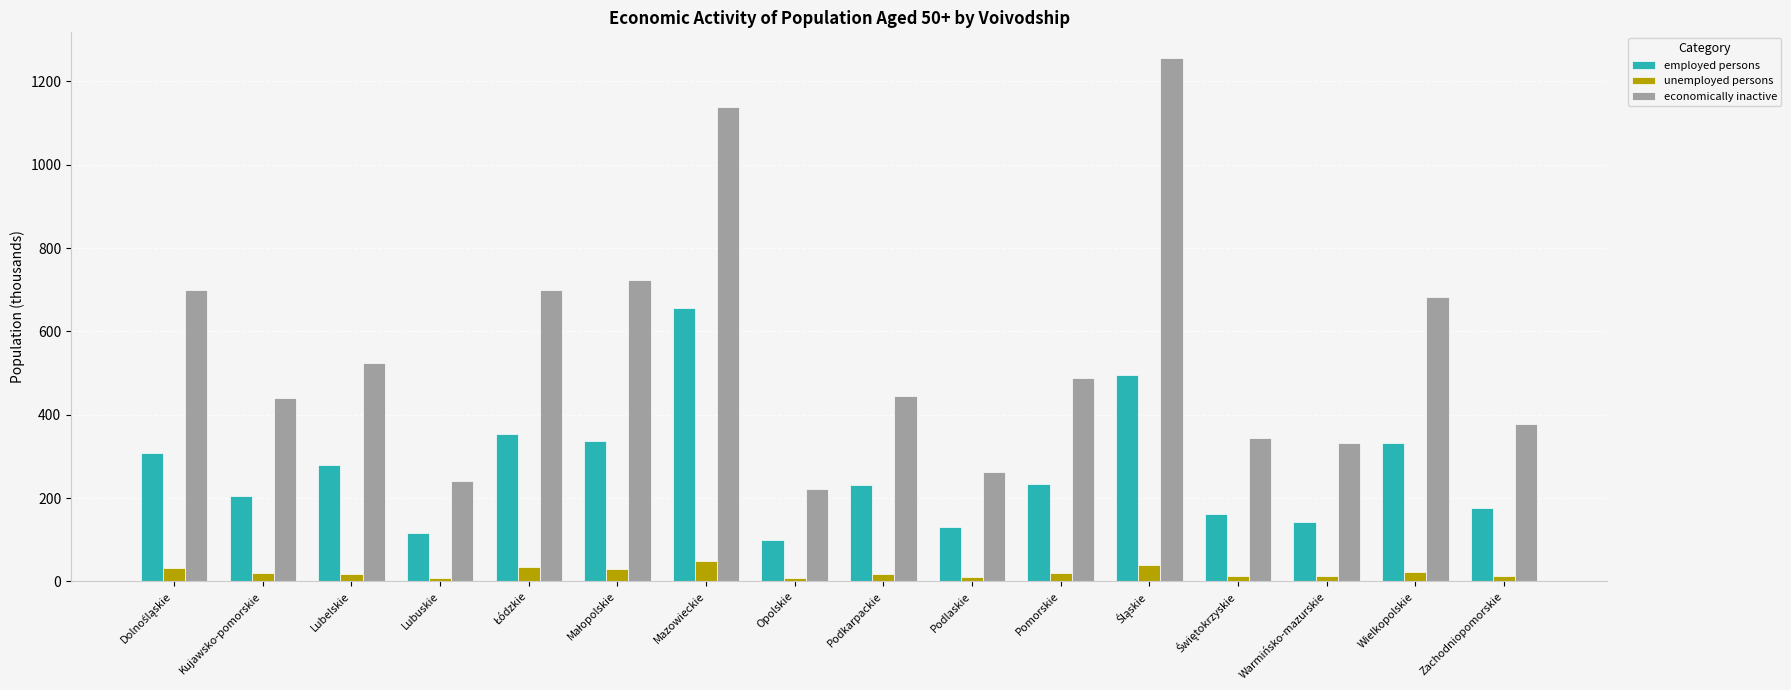

List the series in order of their peak value, lowest first.

unemployed persons, employed persons, economically inactive